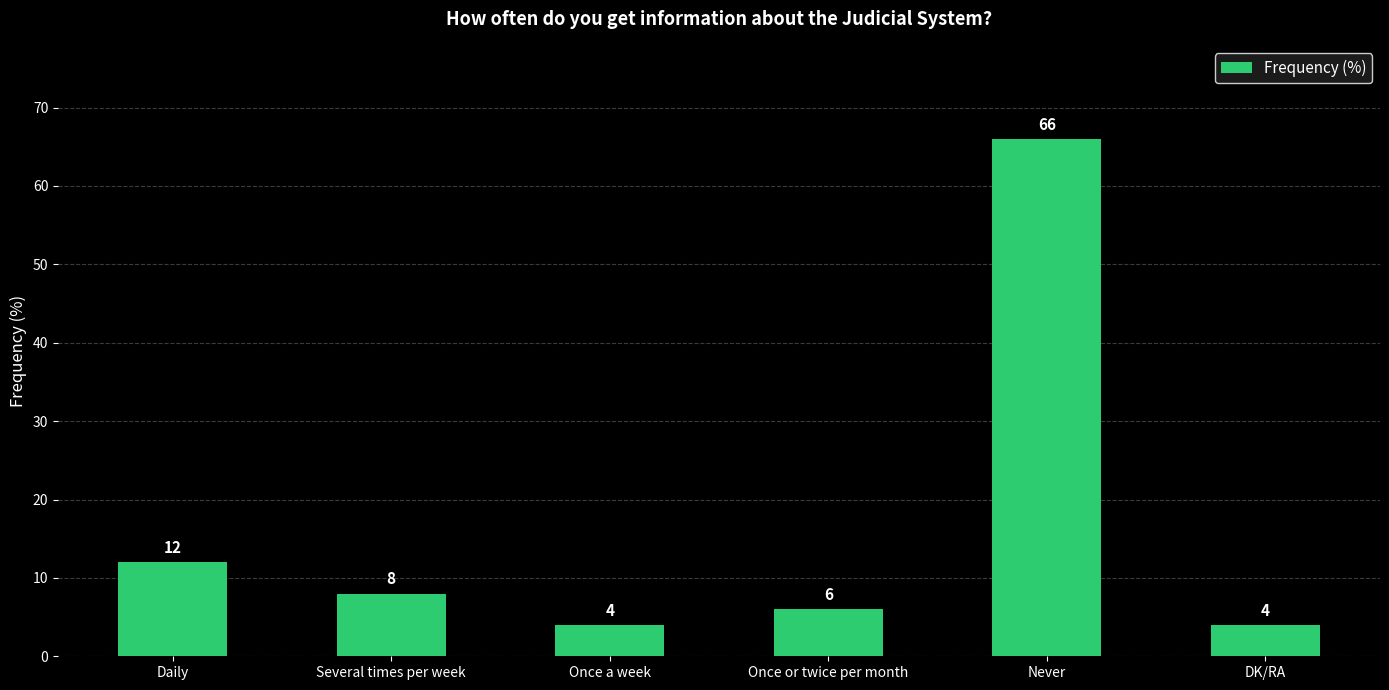

How many values are below 8?

3